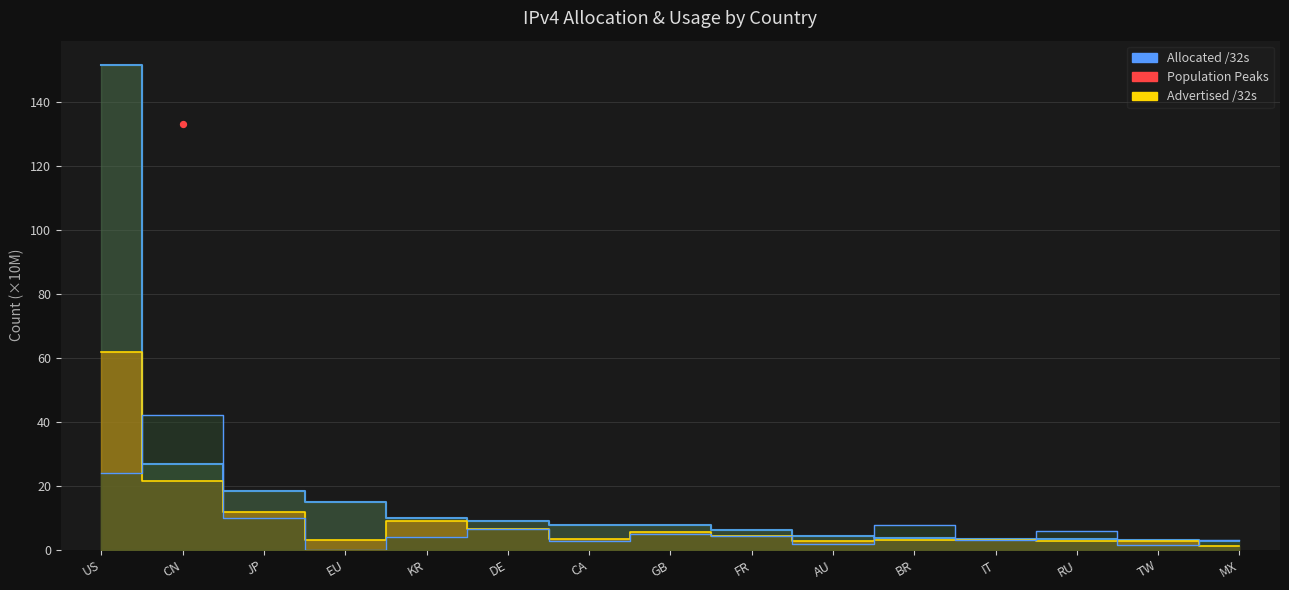

Which series has the largest Y range (max minus min)?

Allocated /32s (line)